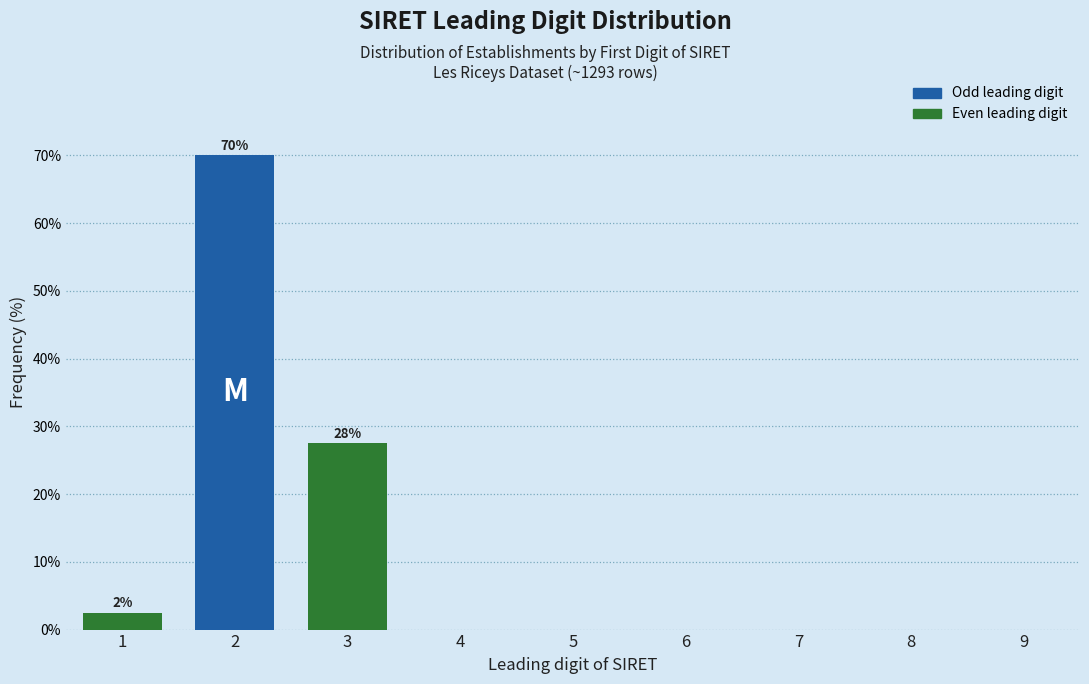

Reading left to right, transcribe all the data shown in this chart.

1=2.5	2=70.0	3=27.5	4=0.0	5=0.0	6=0.0	7=0.0	8=0.0	9=0.0